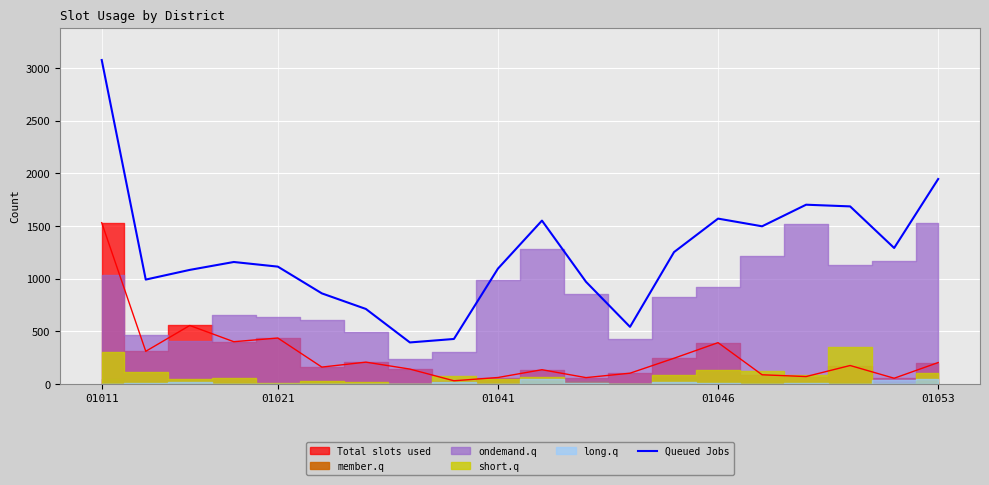

At which category does the chart reach its peak across all series?

01011